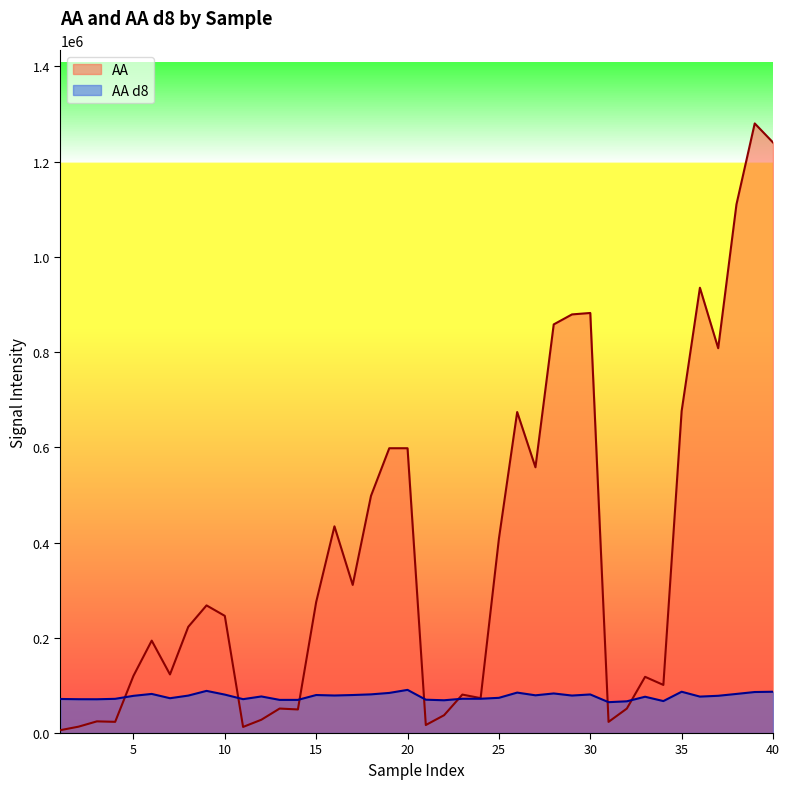

Reading left to right, list all the values displayed in this chart.

AA: 1=6020	2=13400	3=24500	4=23500	5=120000	6=194000	7=123000	8=223000	9=268000	10=246000	11=12800	12=27900	13=51400	14=49500	15=275000	16=434000	17=311000	18=498000	19=598000	20=598000	21=16800	22=37400	23=80700	24=73300	25=408000	26=674000	27=558000	28=858000	29=879000	30=882000	31=23400	32=51300	33=118000	34=101000	35=676000	36=935000	37=808000	38=1110000	39=1280000	40=1240000
AA d8: 1=71500	2=71000	3=70900	4=71800	5=78100	6=82100	7=73100	8=78600	9=88500	10=80700	11=71100	12=76800	13=69600	14=69600	15=79800	16=78800	17=79800	18=81200	19=84200	20=90600	21=70000	22=68800	23=72000	24=72000	25=73900	26=84900	27=79200	28=83100	29=78700	30=81000	31=64800	32=66600	33=76200	34=67100	35=86700	36=76500	37=78200	38=82100	39=86100	40=86700